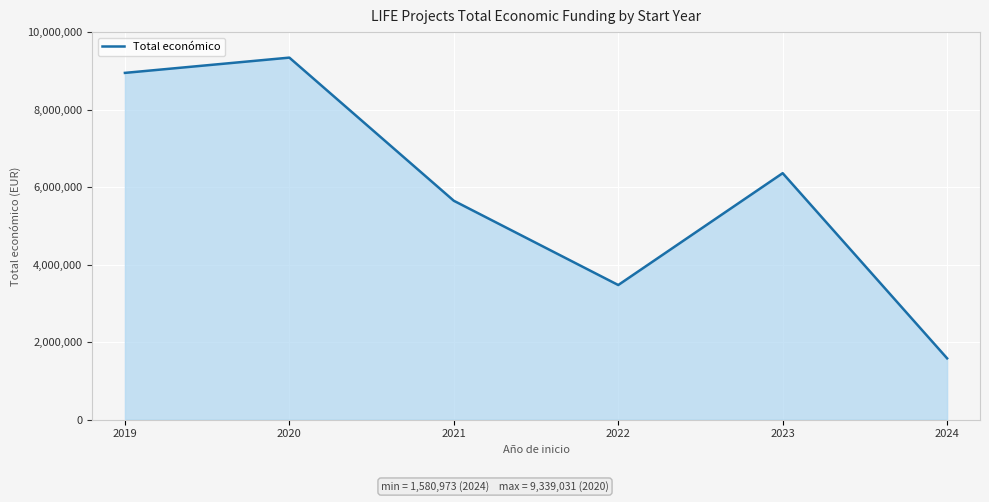

What is the difference between the values at 2023 and 2020?

2981269